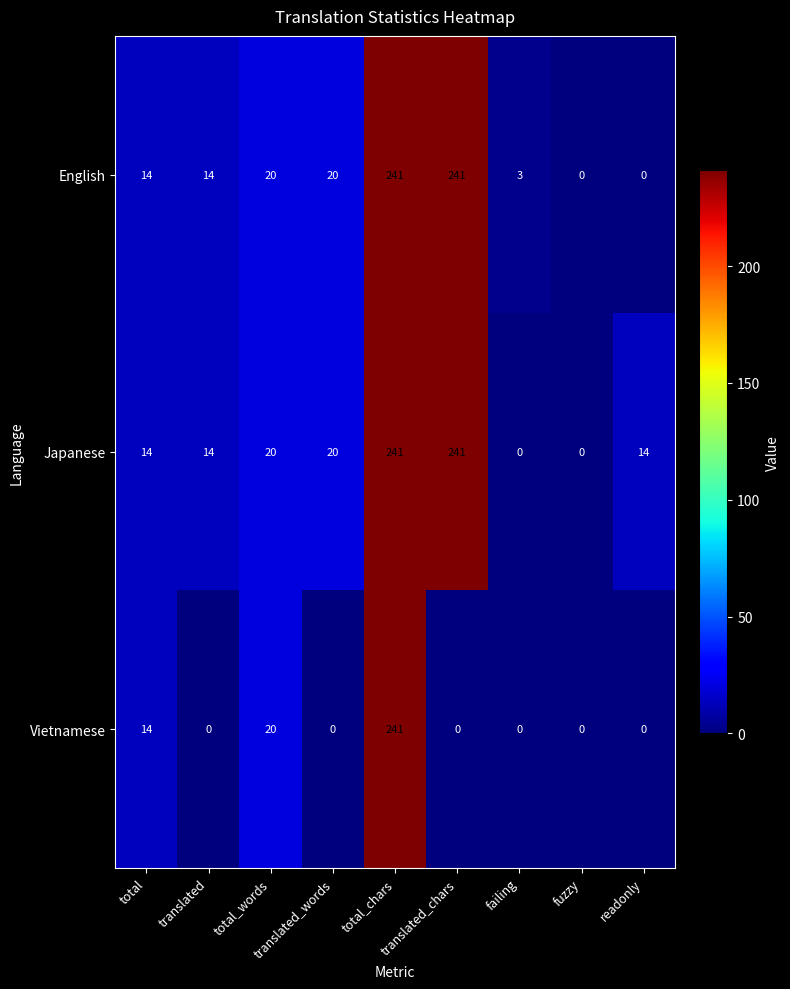

What is the difference between the maximum and minimum values in the Vietnamese series?

241